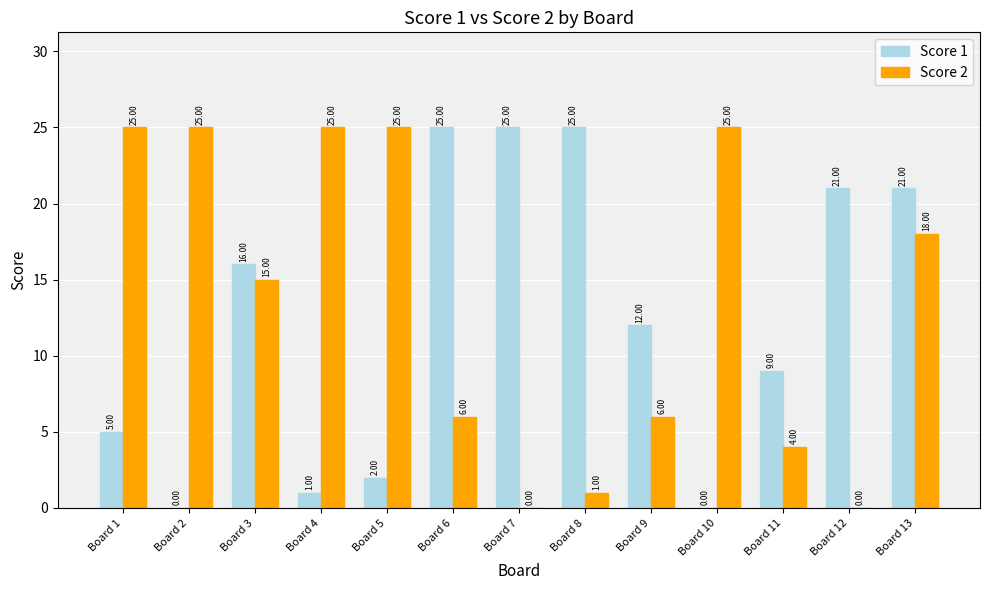

What is the total value across all series at Board 2?

25